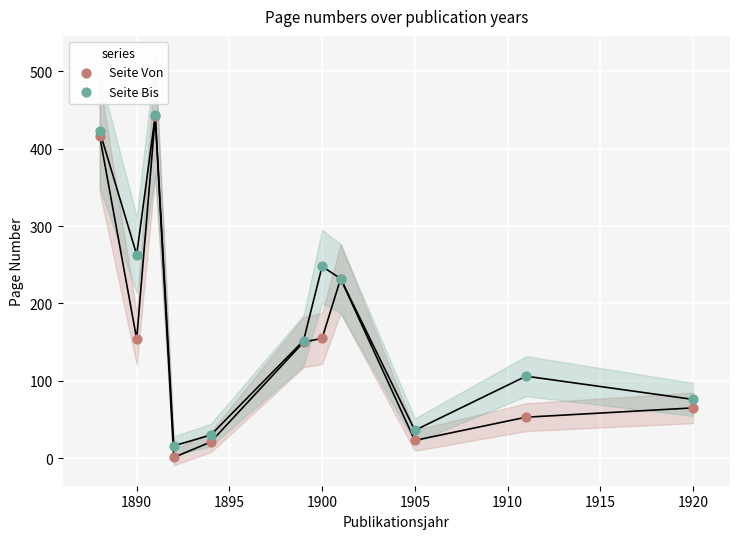

What are all the series names shown in the legend?

Seite Von, Seite Bis